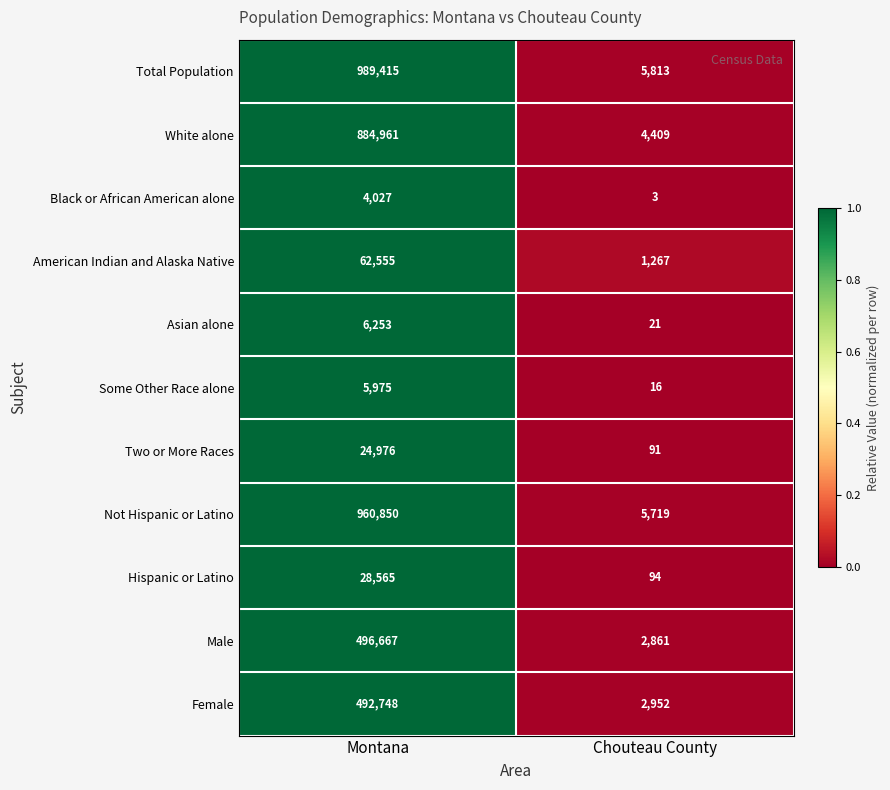

Reading left to right, transcribe all the data shown in this chart.

Total Population: Montana=989415	Chouteau County=5813
White alone: Montana=884961	Chouteau County=4409
Black or African American alone: Montana=4027	Chouteau County=3
American Indian and Alaska Native: Montana=62555	Chouteau County=1267
Asian alone: Montana=6253	Chouteau County=21
Some Other Race alone: Montana=5975	Chouteau County=16
Two or More Races: Montana=24976	Chouteau County=91
Not Hispanic or Latino: Montana=960850	Chouteau County=5719
Hispanic or Latino: Montana=28565	Chouteau County=94
Male: Montana=496667	Chouteau County=2861
Female: Montana=492748	Chouteau County=2952